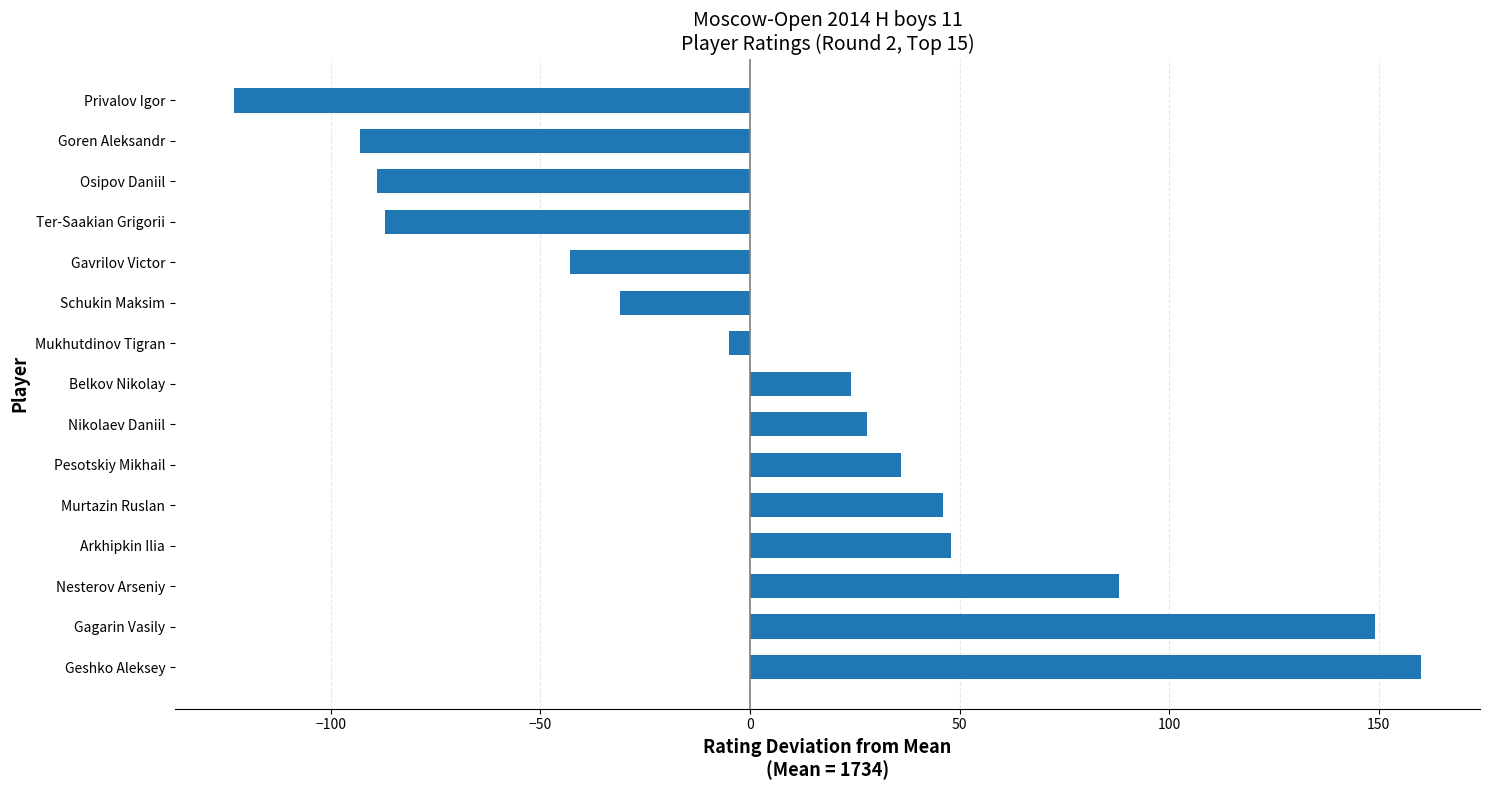

Which has a higher value, Mukhutdinov Tigran or Pesotskiy Mikhail?

Pesotskiy Mikhail